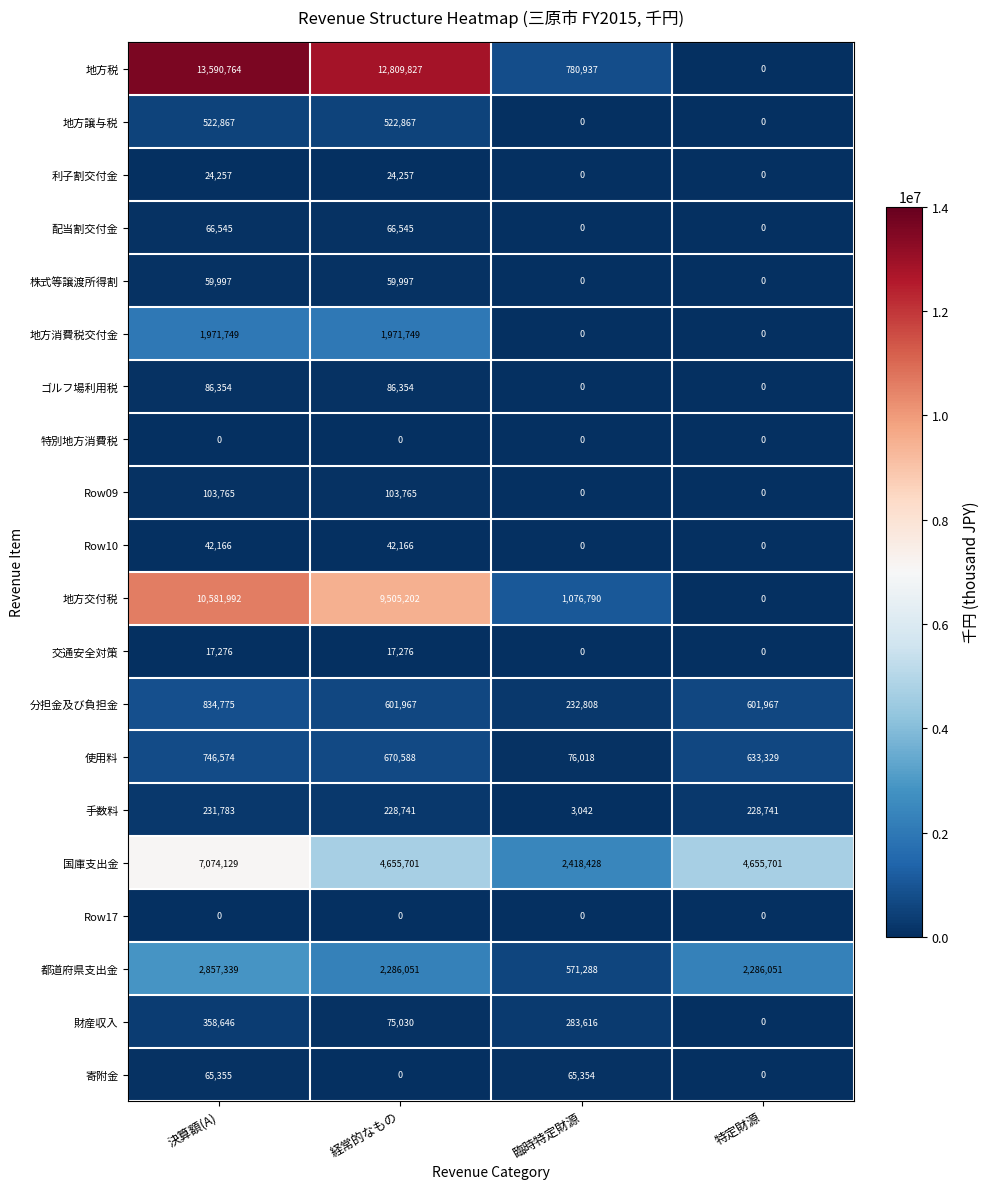

What value does the 株式等譲渡所得割 series have at 経常的なもの, to the nearest 50?

60000